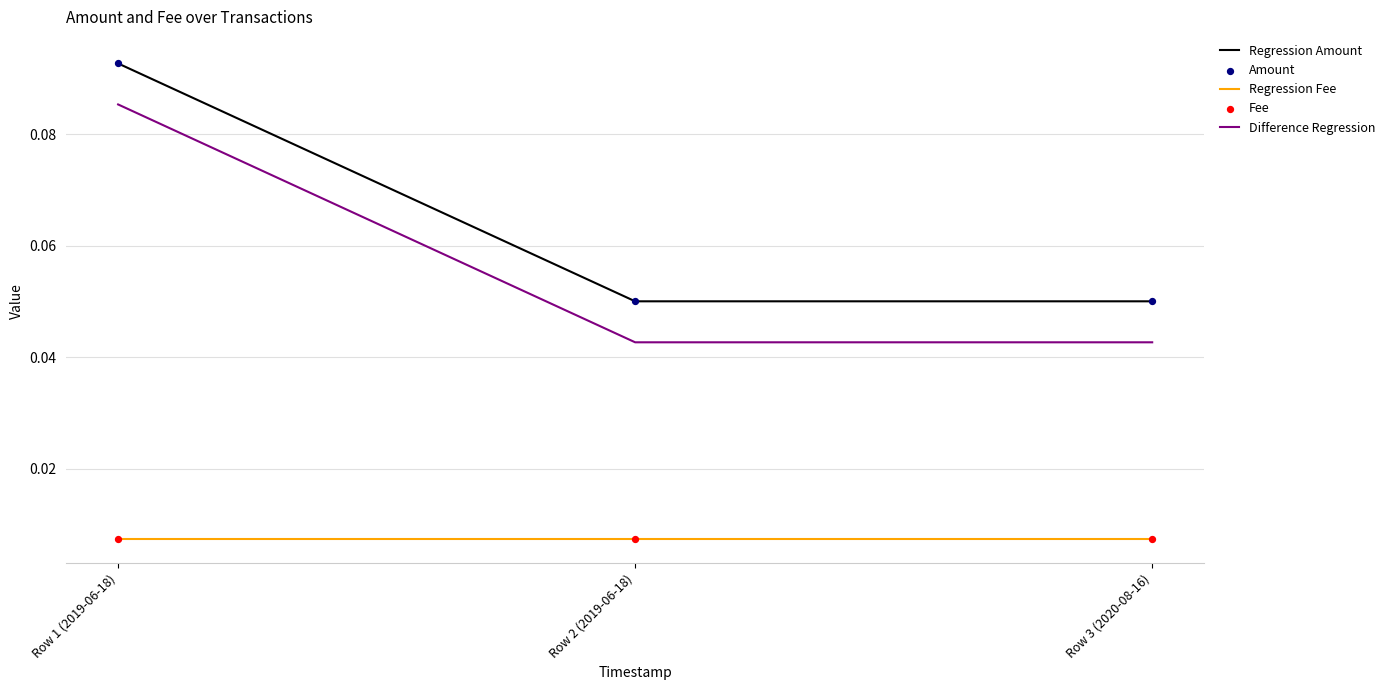

At how many categories does at least one series exceed 0?

3